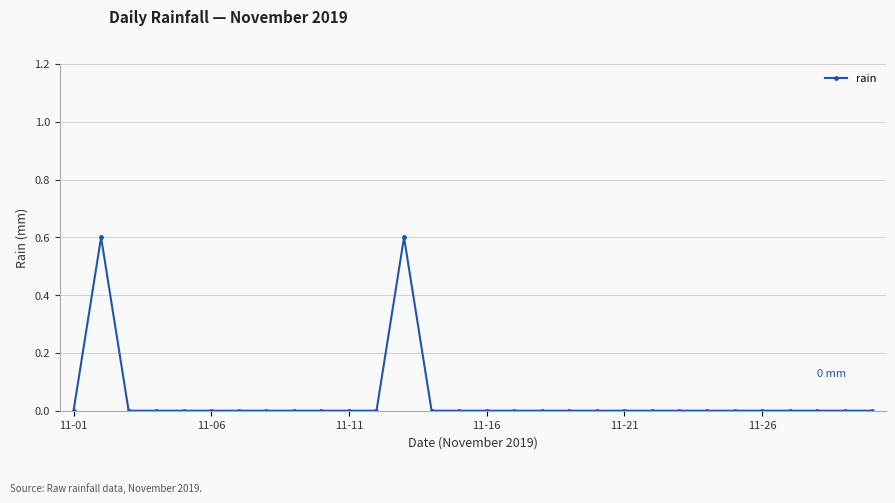

Reading left to right, transcribe all the data shown in this chart.

0.0	0.6	0.0	0.0	0.0	0.0	0.0	0.0	0.0	0.0	0.0	0.0	0.6	0.0	0.0	0.0	0.0	0.0	0.0	0.0	0.0	0.0	0.0	0.0	0.0	0.0	0.0	0.0	0.0	0.0